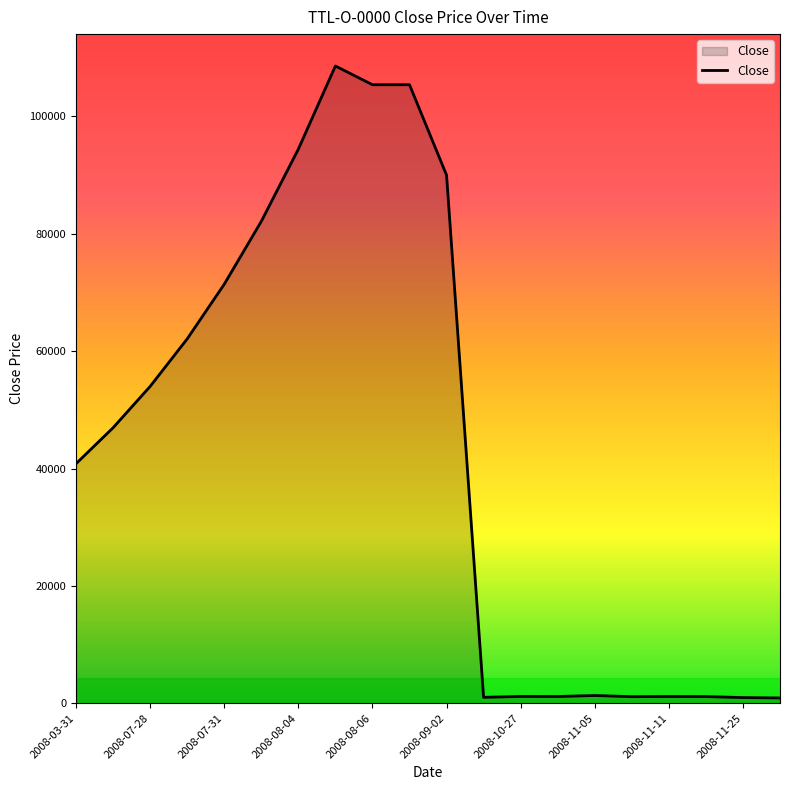

What is the maximum value shown in the chart?

108596